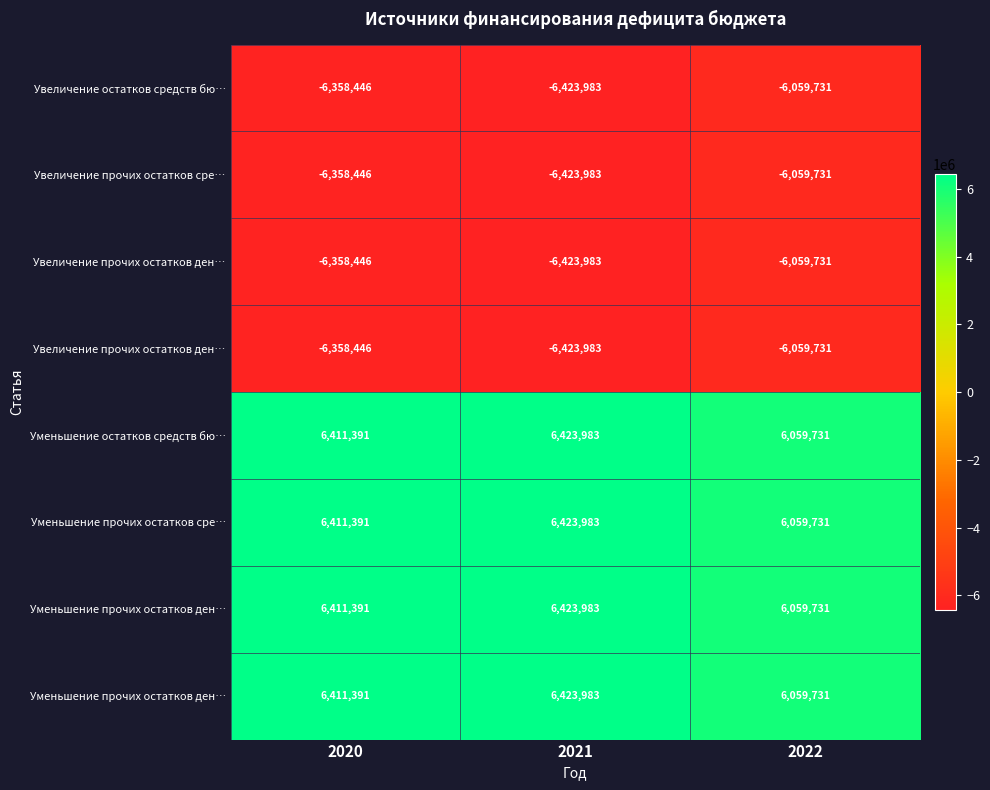

What is the difference between the highest and lowest values at 2021?

12847966.0